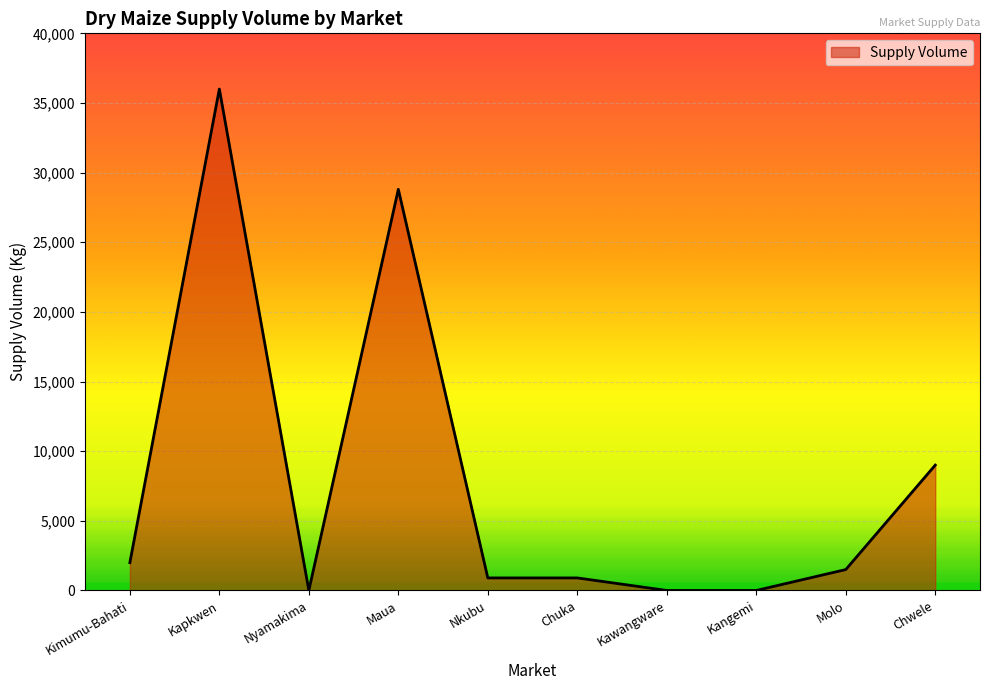

What is the change in value from Maua to Kangemi?

-28800